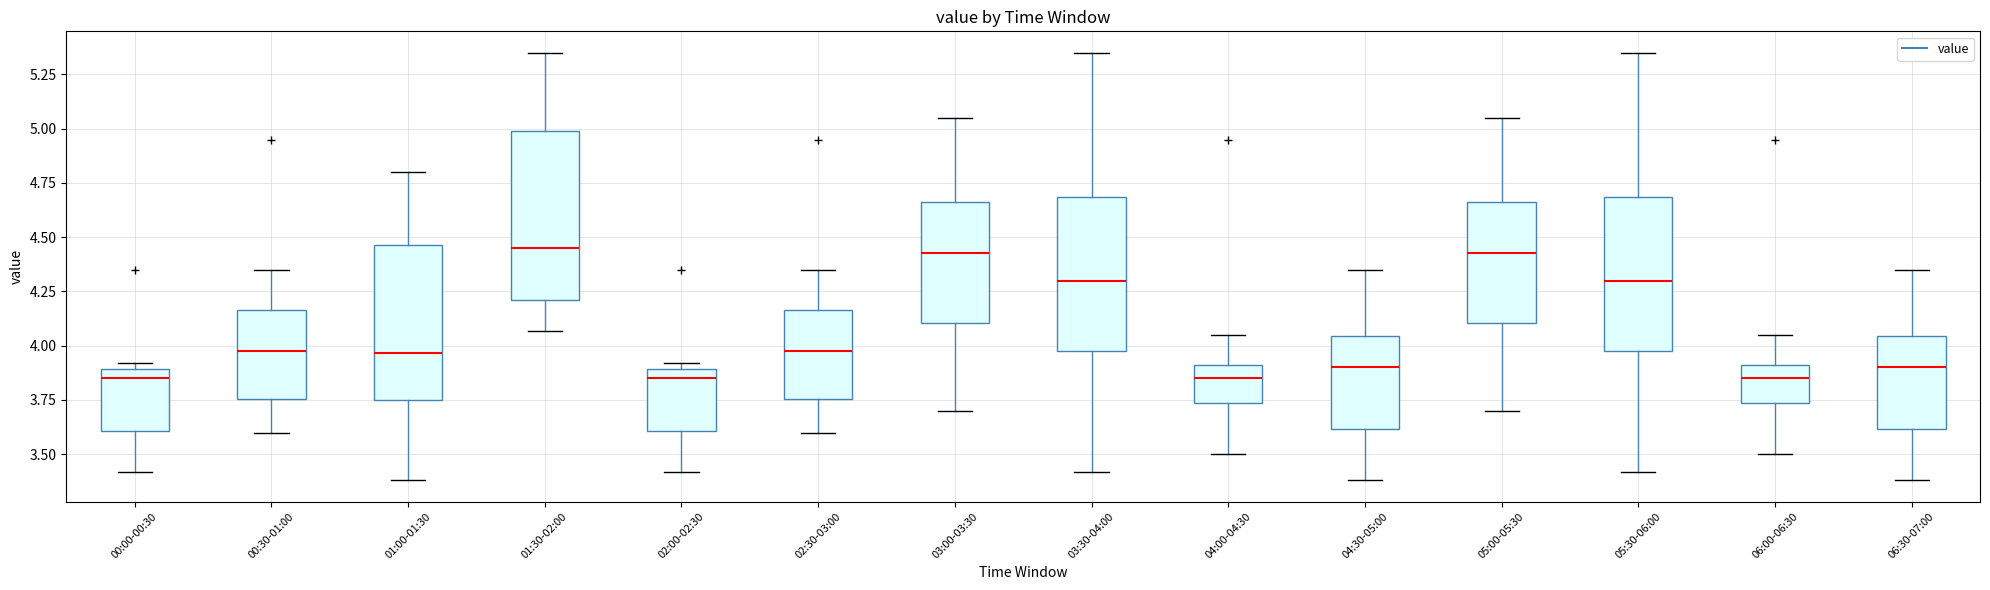

Where is the upper edge of the box for 05:30-06:00 on the y-axis? The values are not printed on the chart, so give them approximately, as read against the axis.

4.70